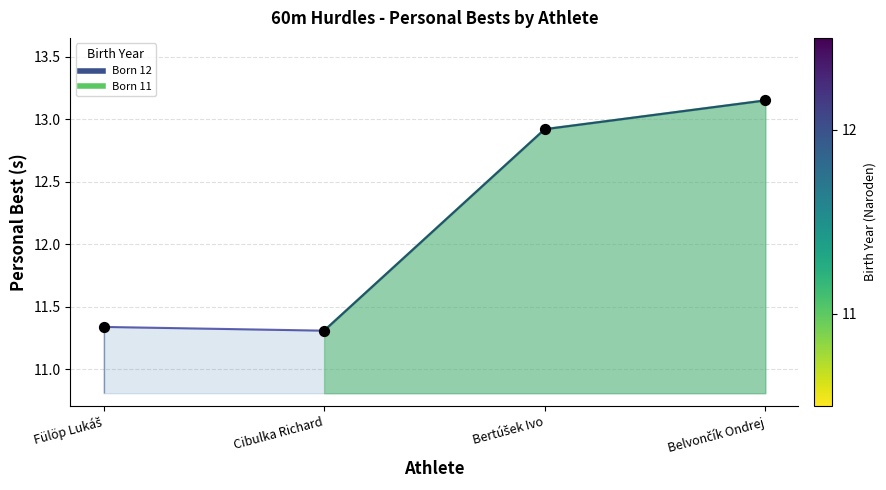

What is the ratio of the value at Bertúšek Ivo to the value at Fülöp Lukáš?

1.1